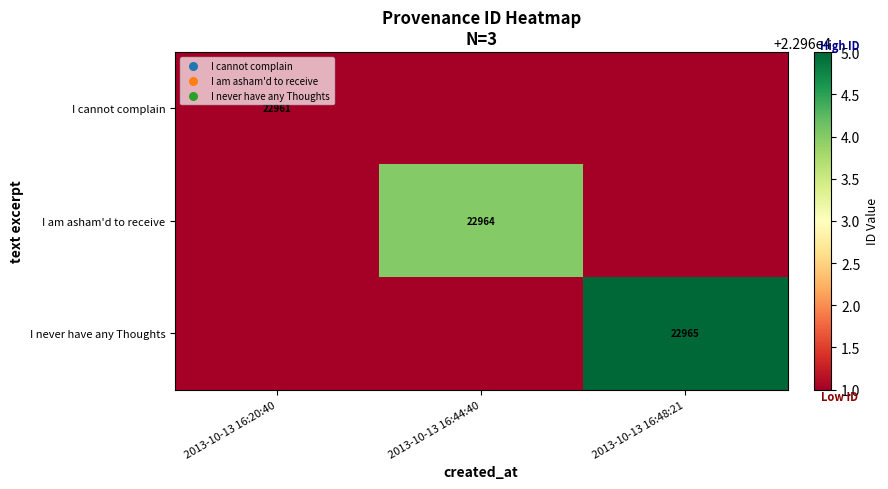

What is the difference between the highest and lowest values at 2013-10-13 16:48:21?

22965